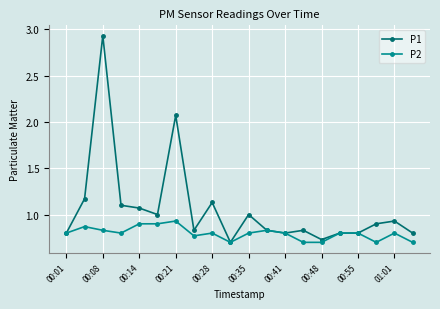

True or false: P1 has more than 1 points higher than both neighbors.

True